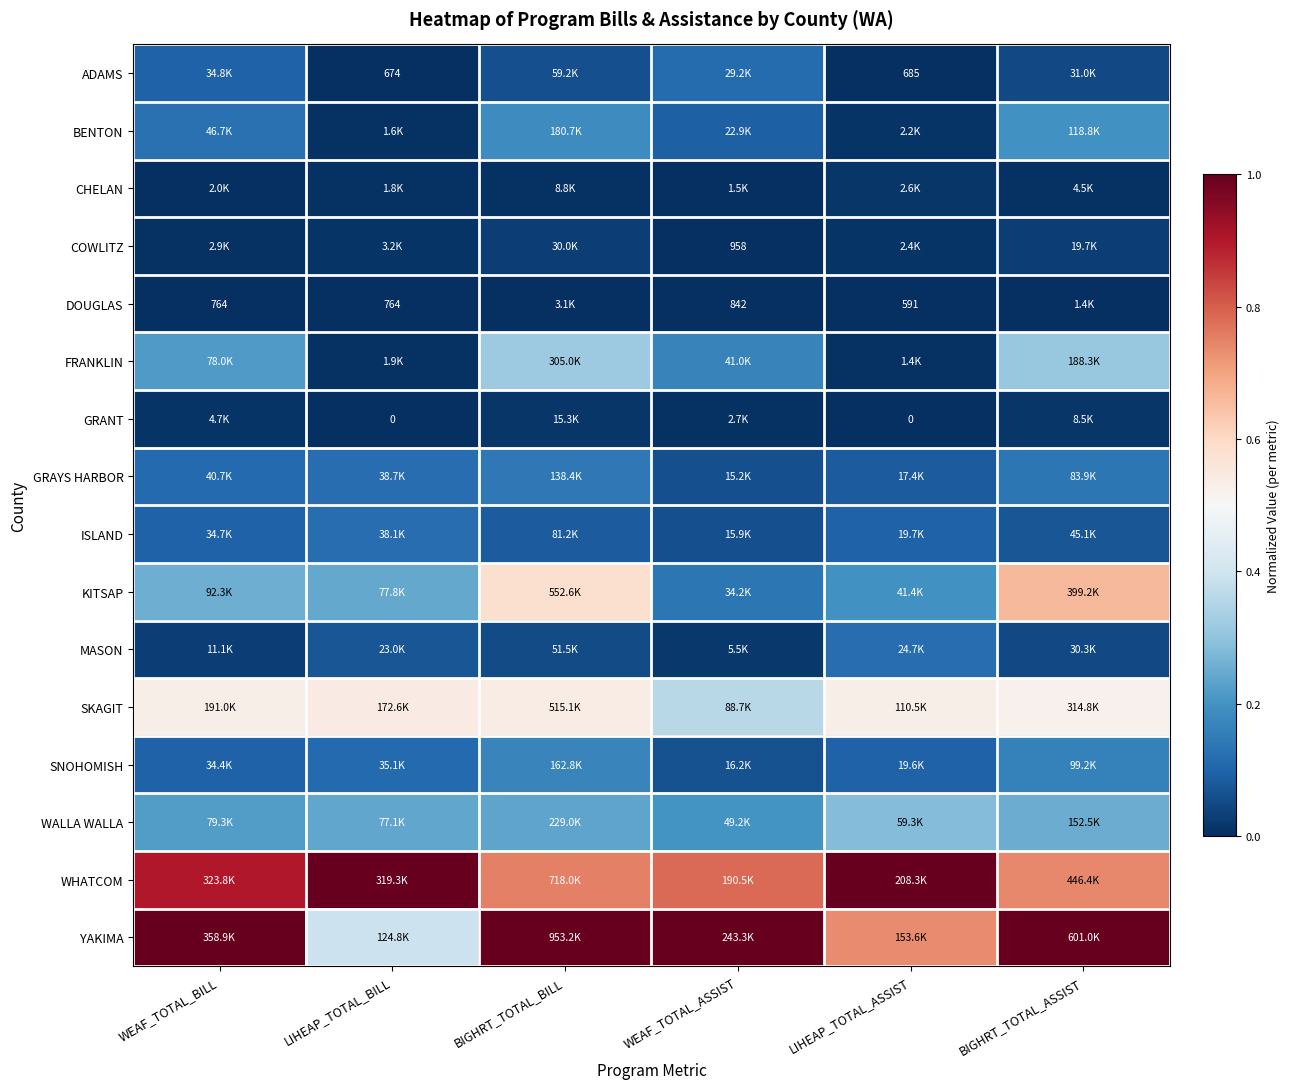

What is the sum of the WHATCOM values at WEAF_TOTAL_ASSIST and WEAF_TOTAL_BILL?

1.7